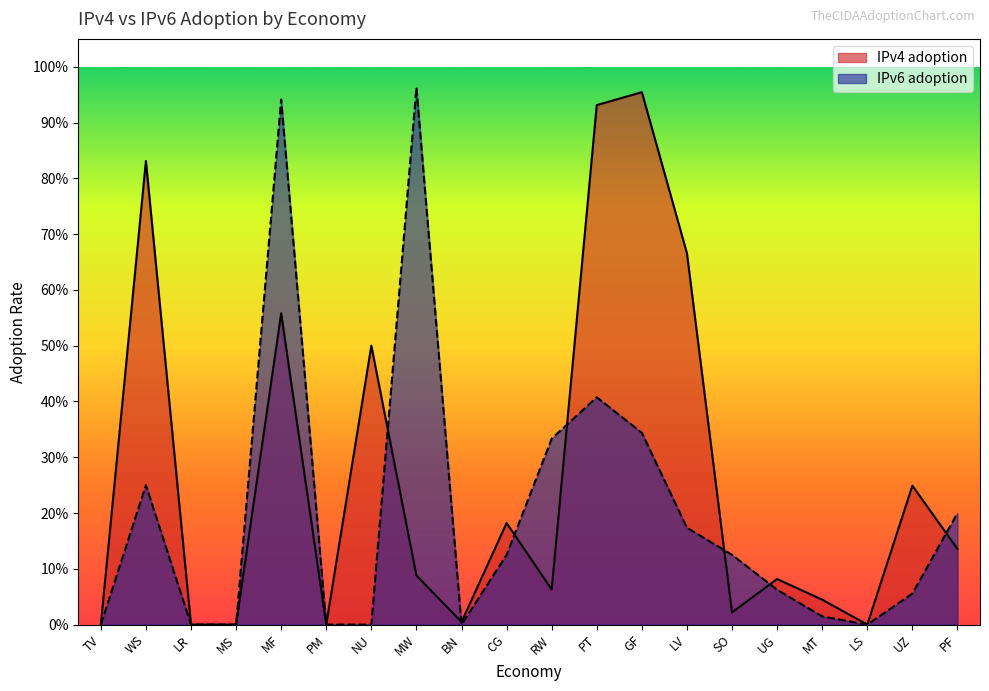

How many categories are shown in the chart?

20